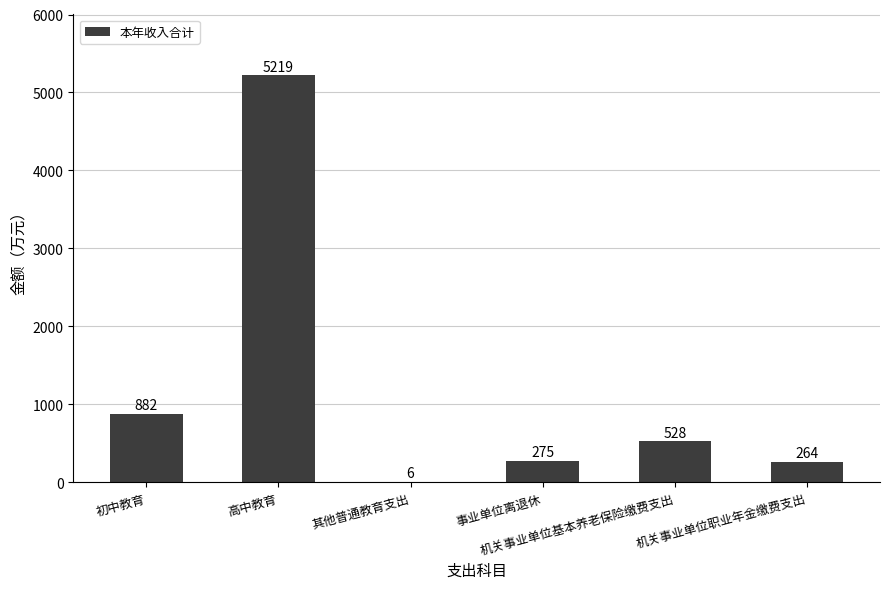

What is the maximum value shown in the chart?

5218.6